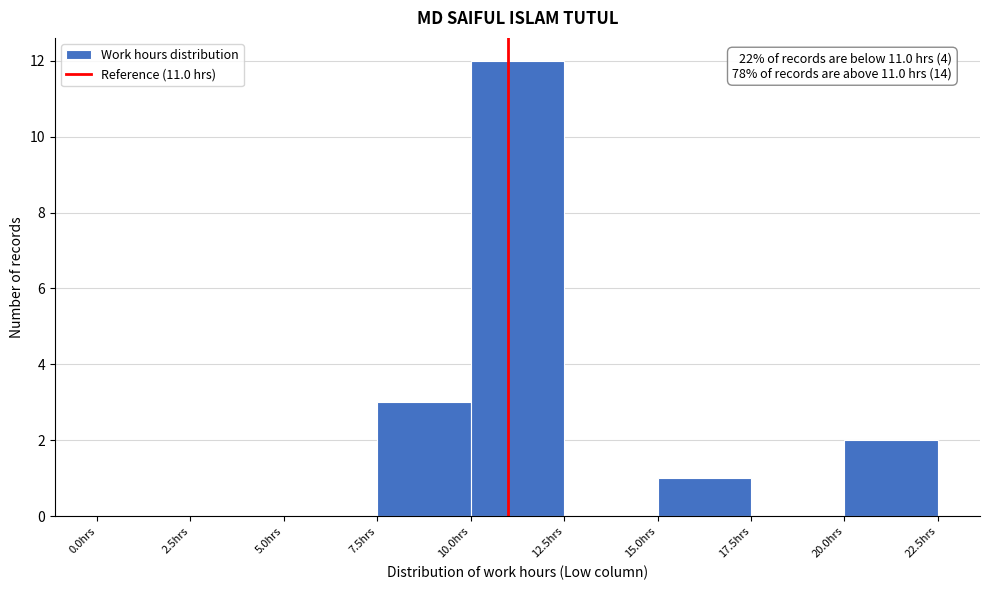

Which range on the x-axis has the tallest bar?

10.0 to 12.5